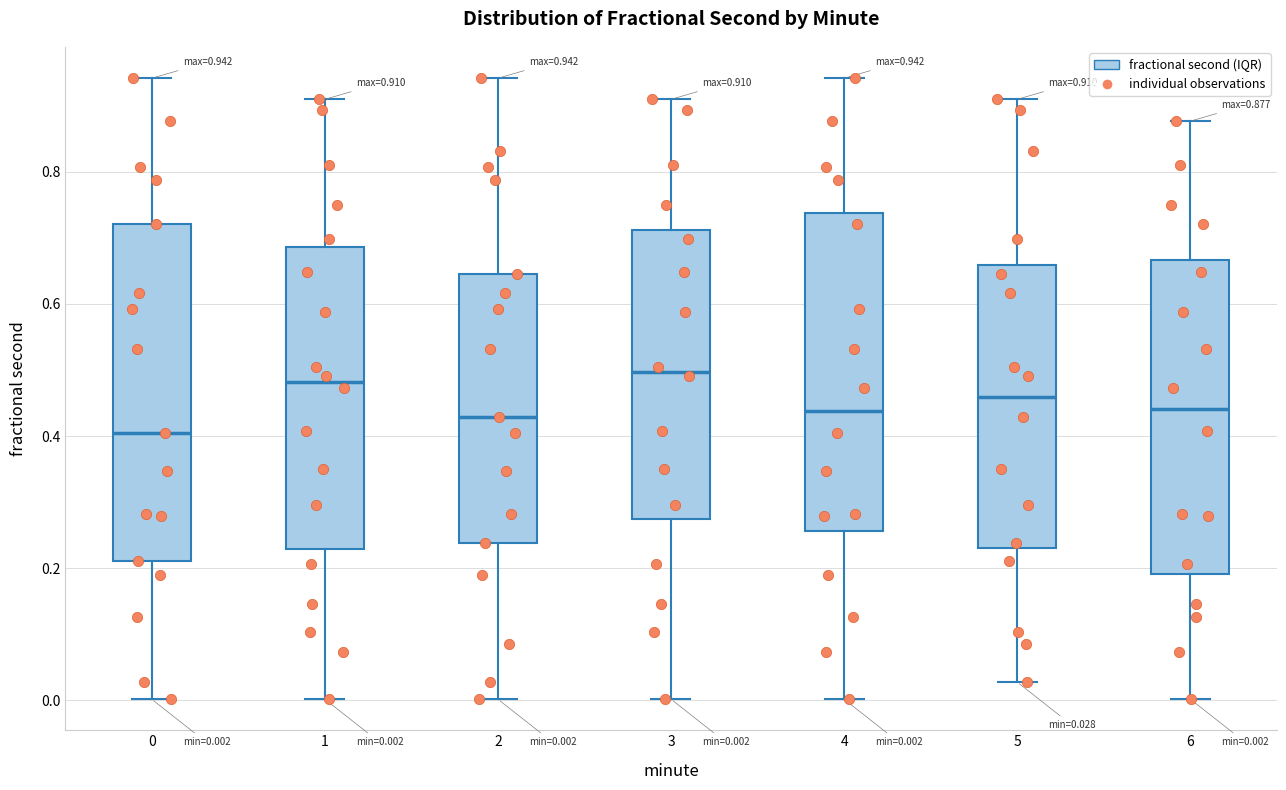

Which box is the tallest, from its lower edge to its upper edge?

0